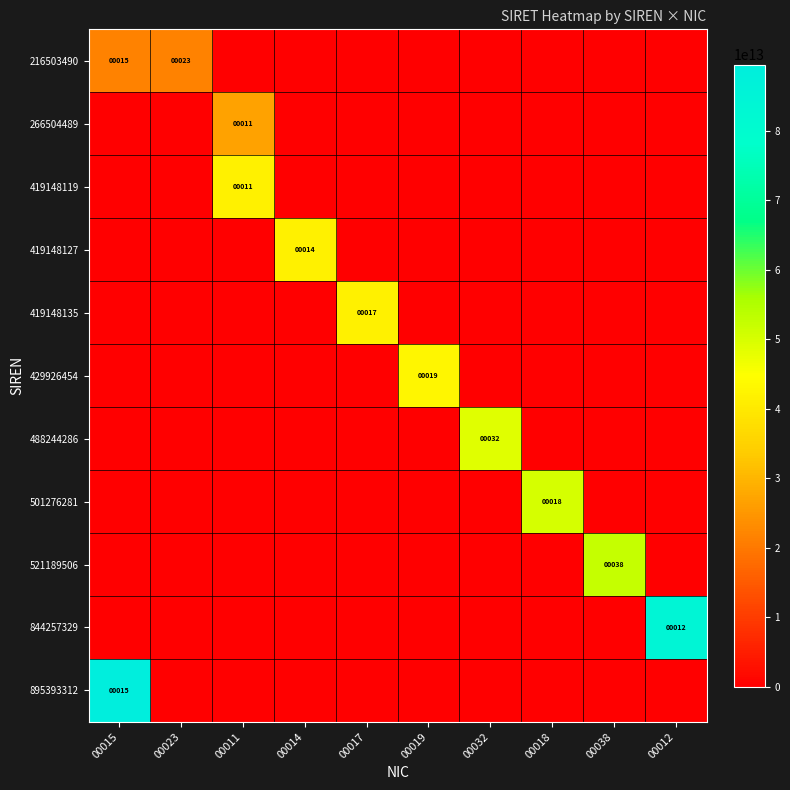

The 216503490 series shows 7 at 00015. True or false?

False